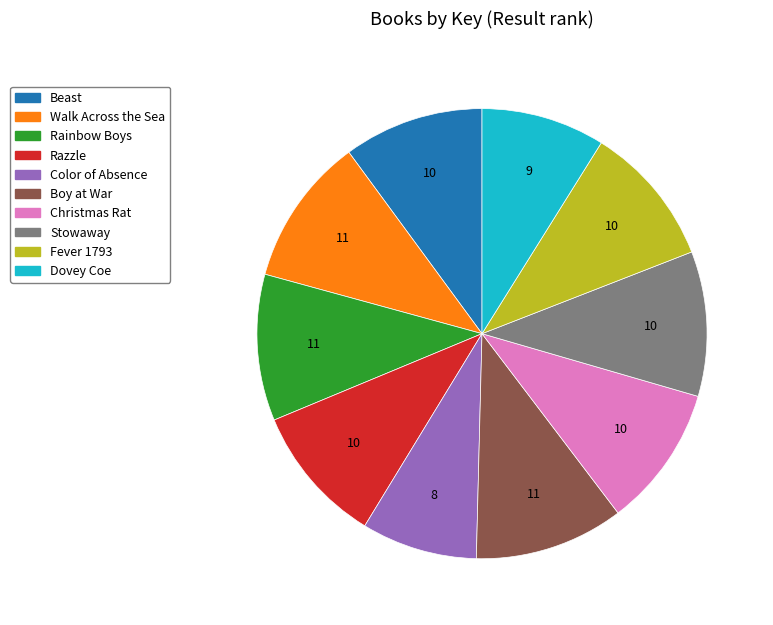

Is there a majority slice in this chart?

No